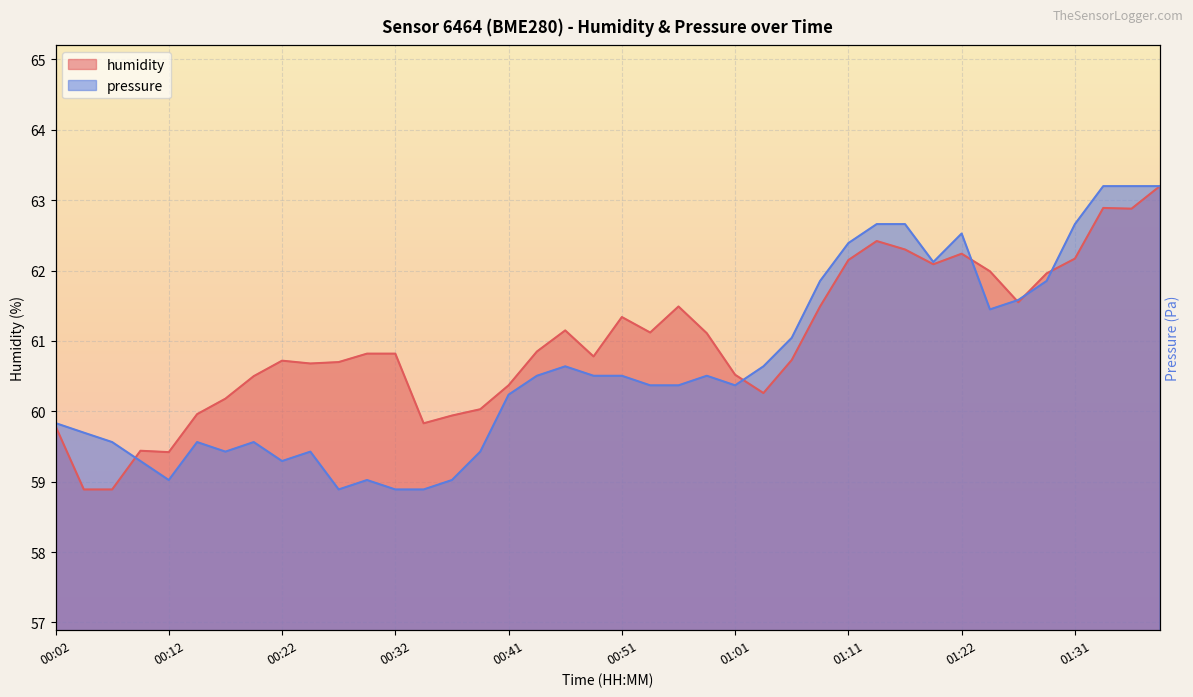

At 00:29, list the series in order from largest to smallest.

humidity, pressure_norm